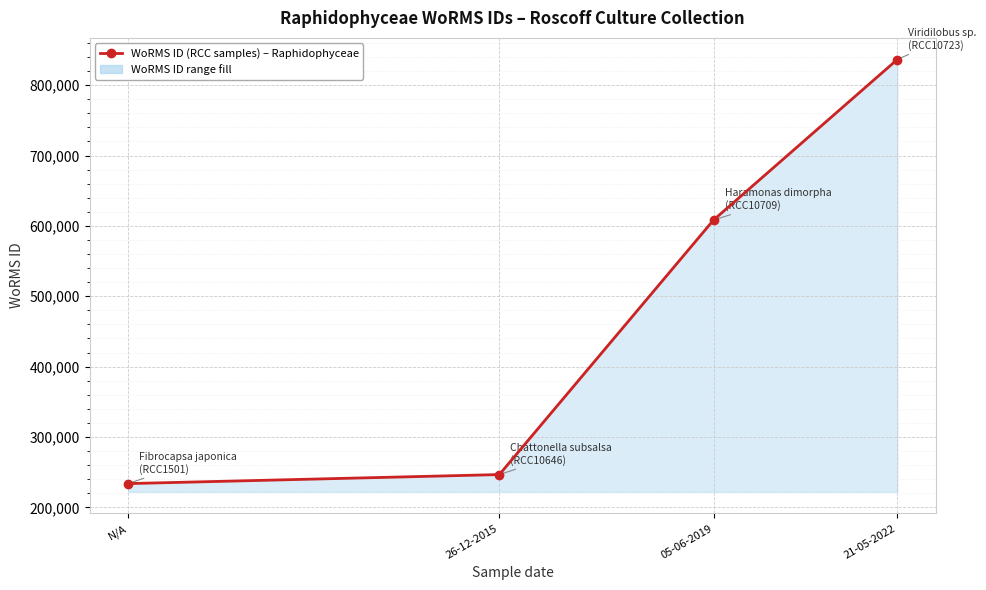

Reading left to right, list all the values displayed in this chart.

233761	246590	608356	836517